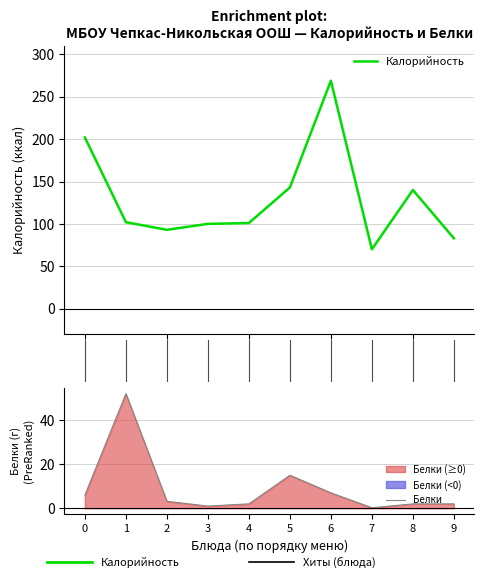

True or false: Калорийность and Белки intersect in this chart.

False